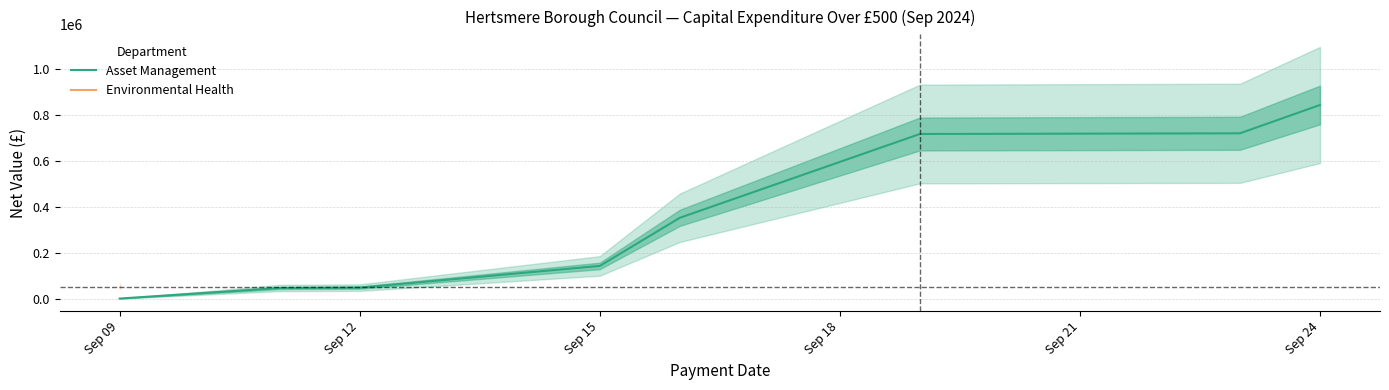

Which category has the lowest value in the Asset Management series?

Sep 09